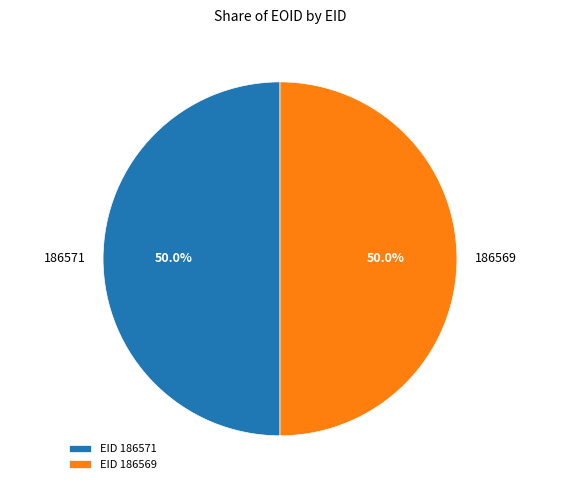

What percentage do 186569 and 186571 together represent?

100.0%